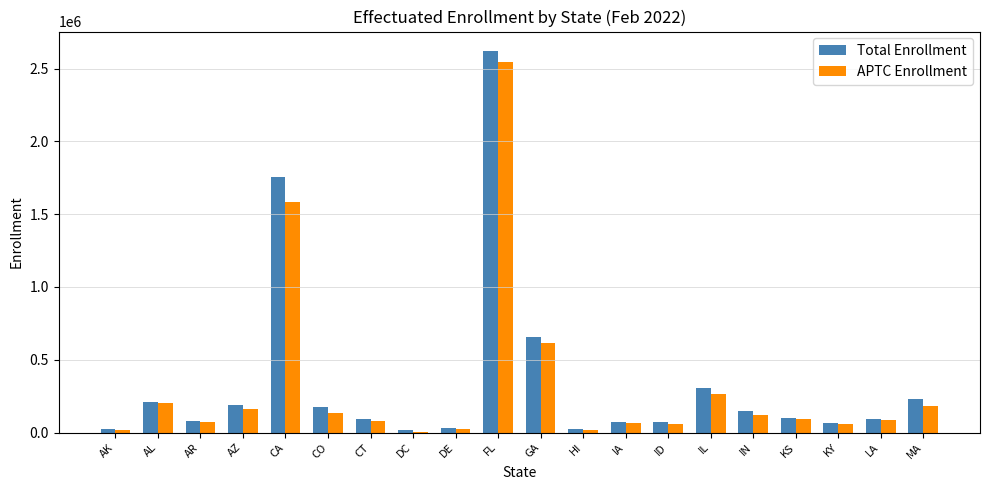

What is the total value across all series at CO?

309701